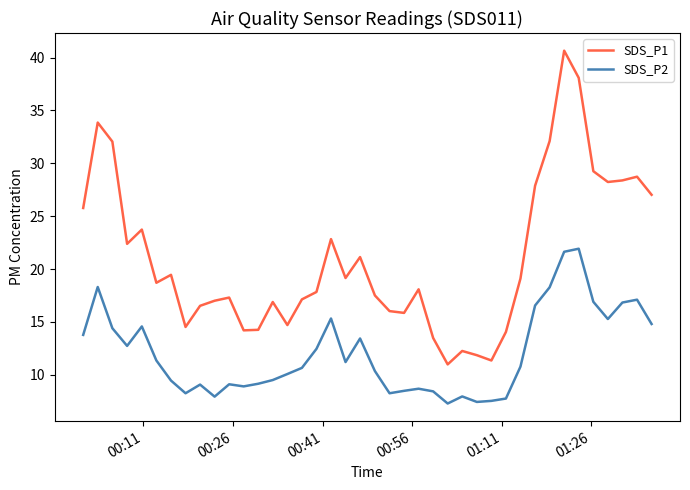

What is the difference between the maximum and minimum values in the SDS_P1 series?

29.7